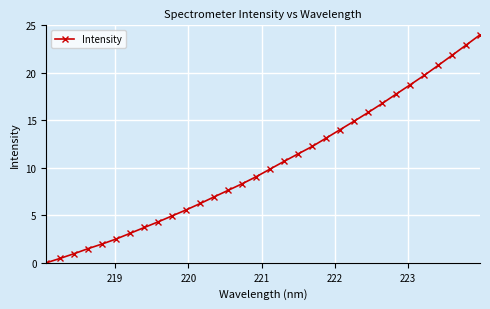

What is the value of the 12th point from the left?

6.2